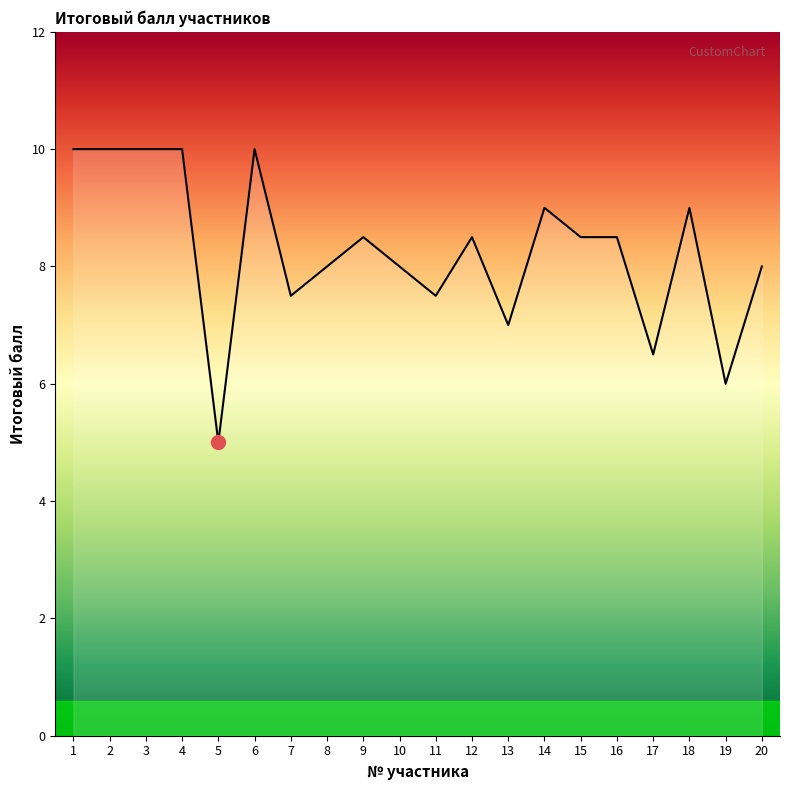

Reading left to right, what are all the values shown in this chart?

10.0	10.0	10.0	10.0	5.0	10.0	7.5	8.0	8.5	8.0	7.5	8.5	7.0	9.0	8.5	8.5	6.5	9.0	6.0	8.0